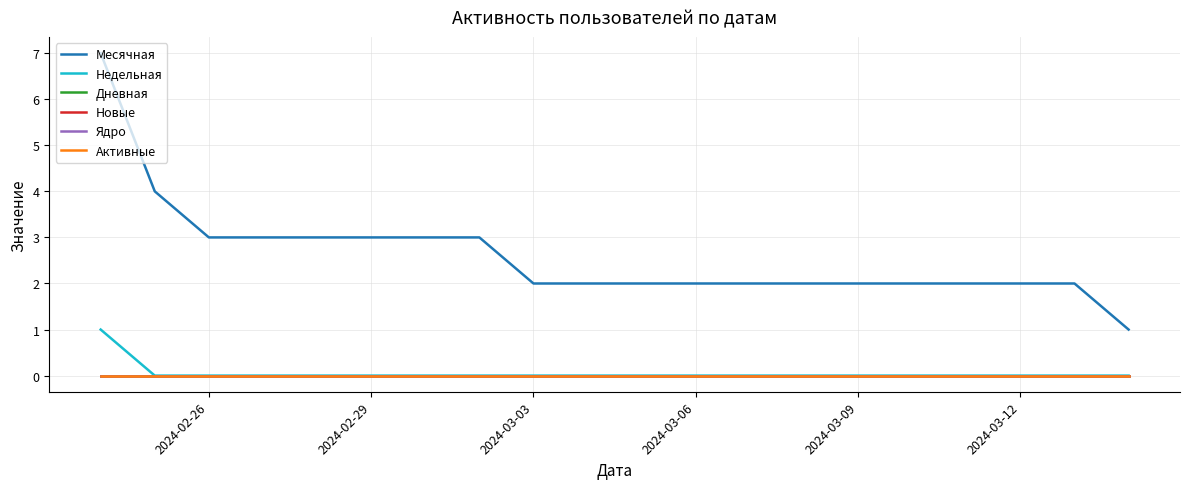

True or false: Ядро and Месячная cross at least once.

False